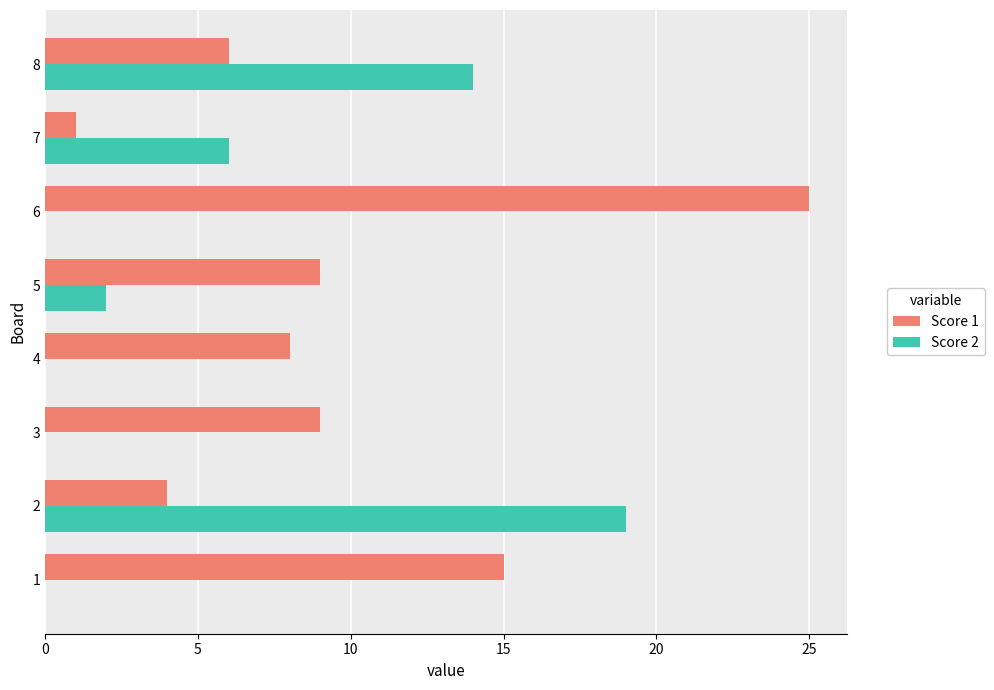

Is it true that Score 1 equals 6 at 3?

False